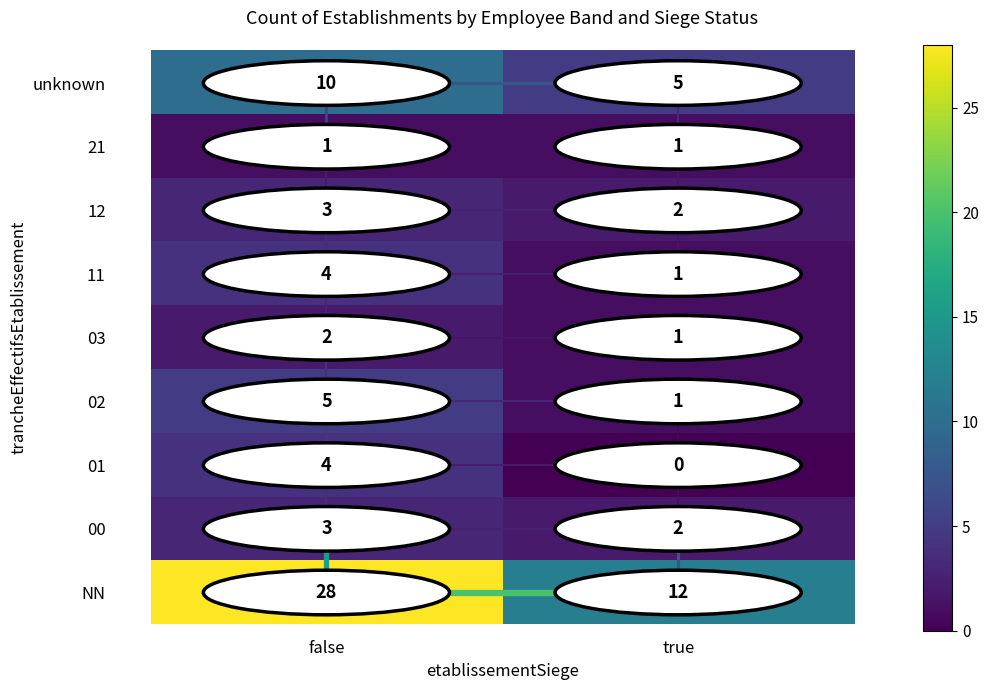

The value of NN at true is 12. True or false?

True